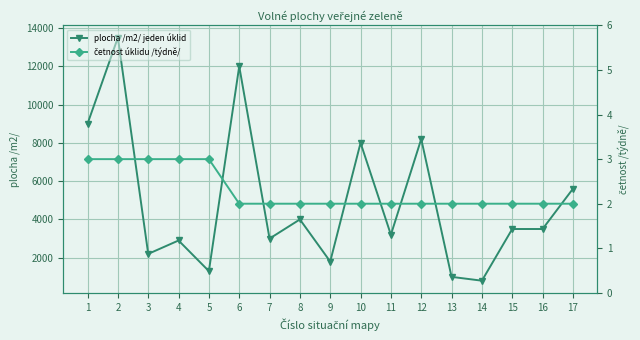

True or false: četnost úklidu /týdně/ has more than 1 interior local peaks.

False